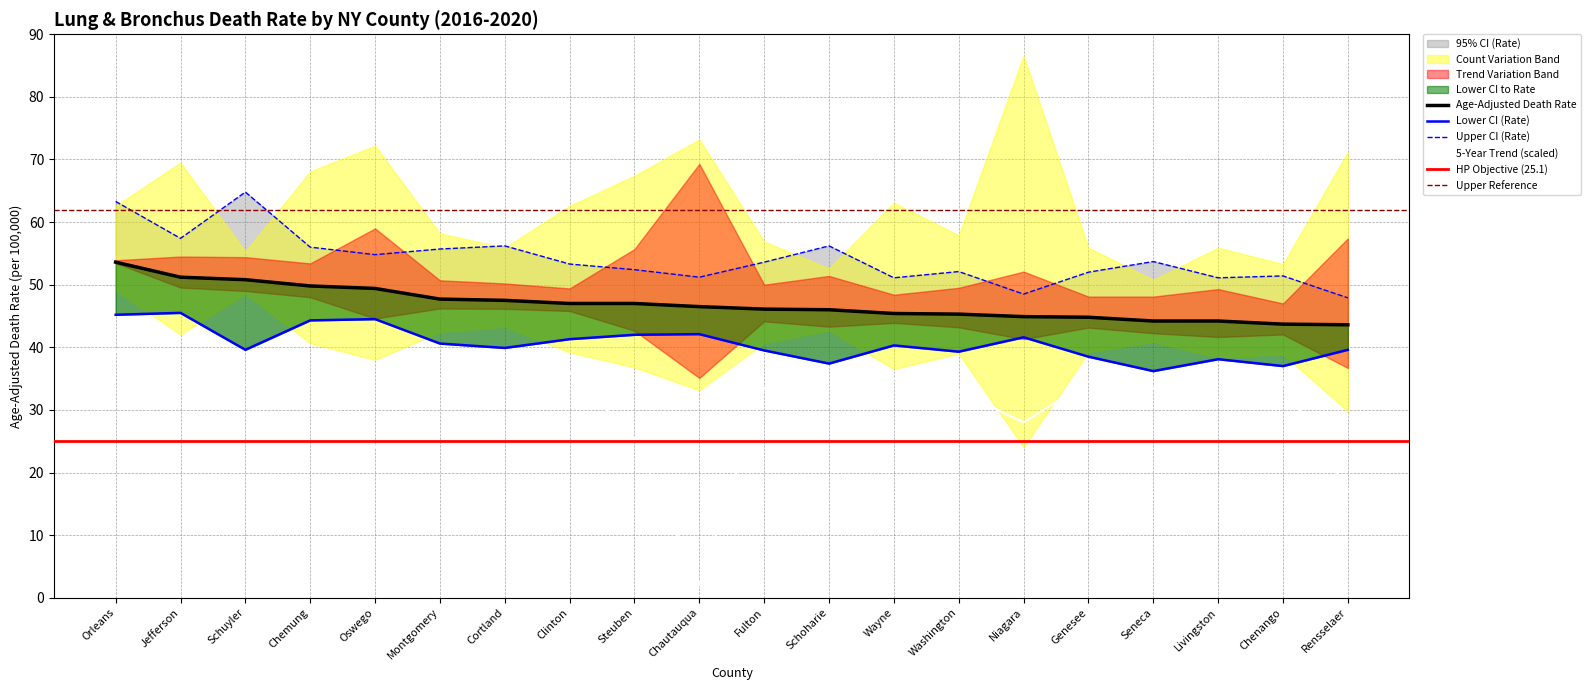

Is this an area chart (filled region under the line)?

No